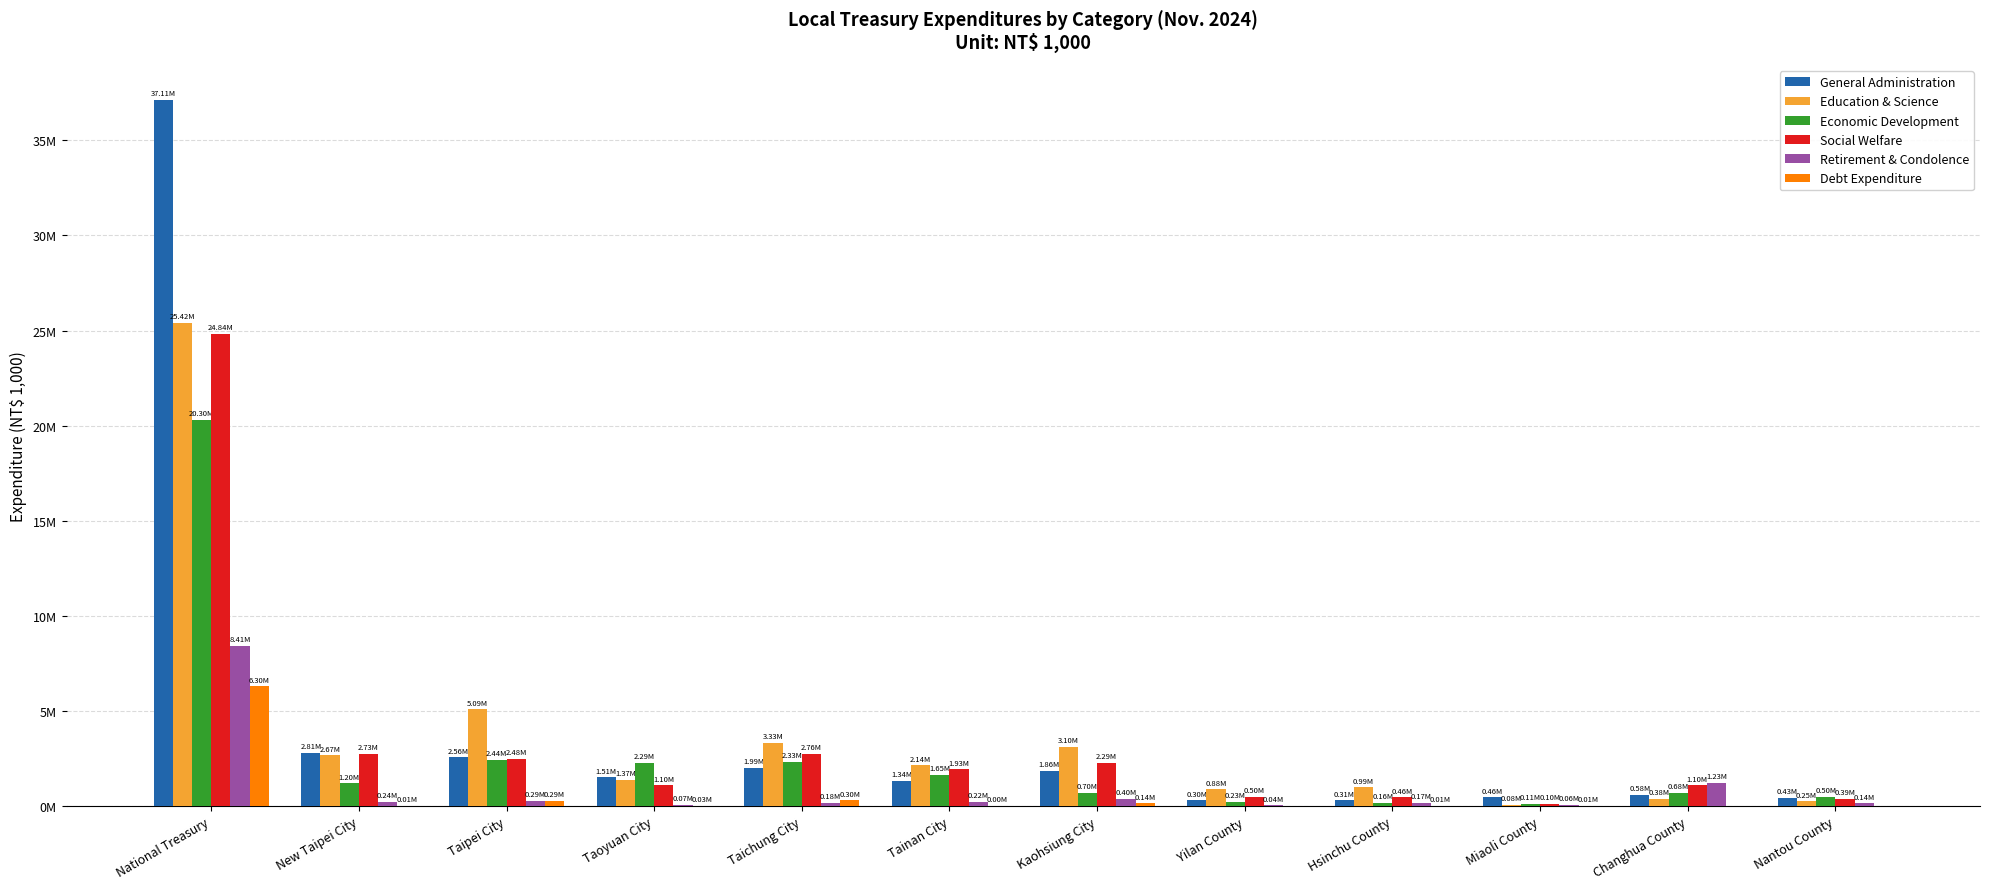

Reading left to right, transcribe all the data shown in this chart.

General Administration: National Treasury=37112419	New Taipei City=2811514	Taipei City=2557599	Taoyuan City=1507561	Taichung City=1990794	Tainan City=1337629	Kaohsiung City=1861490	Yilan County=302450	Hsinchu County=305138	Miaoli County=455757	Changhua County=575177	Nantou County=426152
Education & Science: National Treasury=25421920	New Taipei City=2666530	Taipei City=5089123	Taoyuan City=1369407	Taichung City=3331650	Tainan City=2137237	Kaohsiung City=3102191	Yilan County=879749	Hsinchu County=991259	Miaoli County=76656	Changhua County=383782	Nantou County=250291
Economic Development: National Treasury=20297166	New Taipei City=1201111	Taipei City=2440199	Taoyuan City=2288470	Taichung City=2326322	Tainan City=1650828	Kaohsiung City=700432	Yilan County=225194	Hsinchu County=158692	Miaoli County=110264	Changhua County=679312	Nantou County=498607
Social Welfare: National Treasury=24840850	New Taipei City=2734447	Taipei City=2480123	Taoyuan City=1096029	Taichung City=2761797	Tainan City=1932690	Kaohsiung City=2290902	Yilan County=504400	Hsinchu County=462405	Miaoli County=101240	Changhua County=1096580	Nantou County=392215
Retirement & Condolence: National Treasury=8405269	New Taipei City=243478	Taipei City=293990	Taoyuan City=71638	Taichung City=179910	Tainan City=220593	Kaohsiung City=399351	Yilan County=36628	Hsinchu County=165832	Miaoli County=55000	Changhua County=1230264	Nantou County=142105
Debt Expenditure: National Treasury=6295037	New Taipei City=10430	Taipei City=290000	Taoyuan City=25276	Taichung City=300473	Tainan City=384	Kaohsiung City=140600	Yilan County=0	Hsinchu County=13196	Miaoli County=12757	Changhua County=0	Nantou County=0